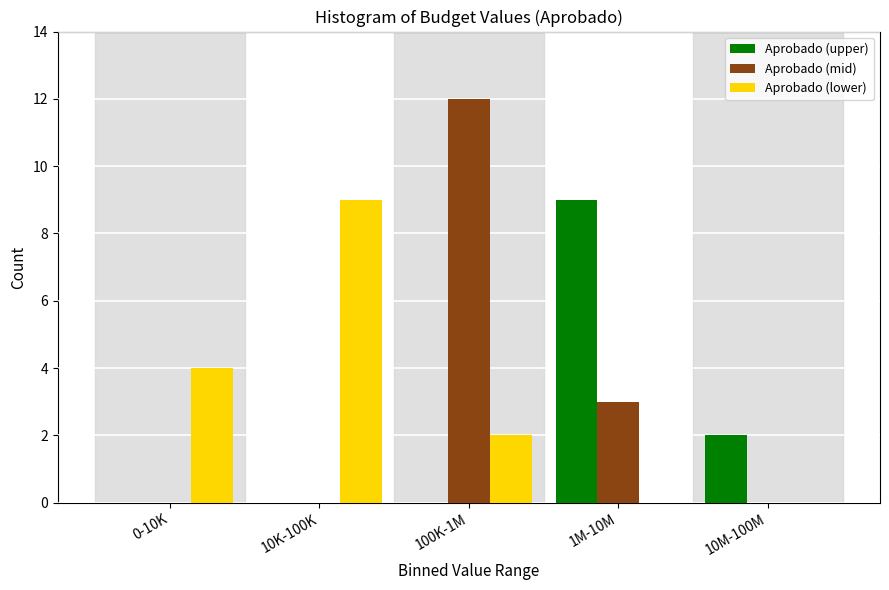

Reading left to right, list all the values displayed in this chart.

Aprobado (upper): 0-10K=0	10K-100K=0	100K-1M=0	1M-10M=9	10M-100M=2
Aprobado (mid): 0-10K=0	10K-100K=0	100K-1M=12	1M-10M=3	10M-100M=0
Aprobado (lower): 0-10K=4	10K-100K=9	100K-1M=2	1M-10M=0	10M-100M=0